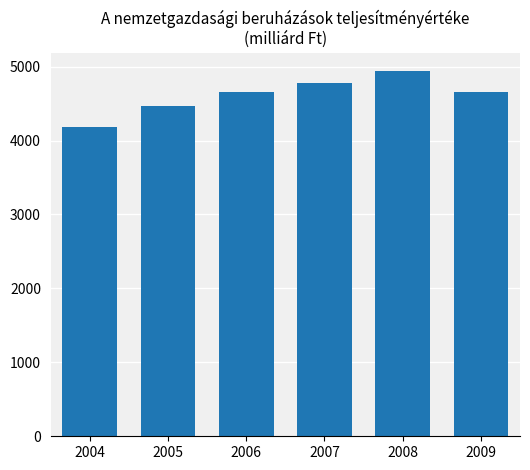

What is the minimum value shown in the chart?

4188.3